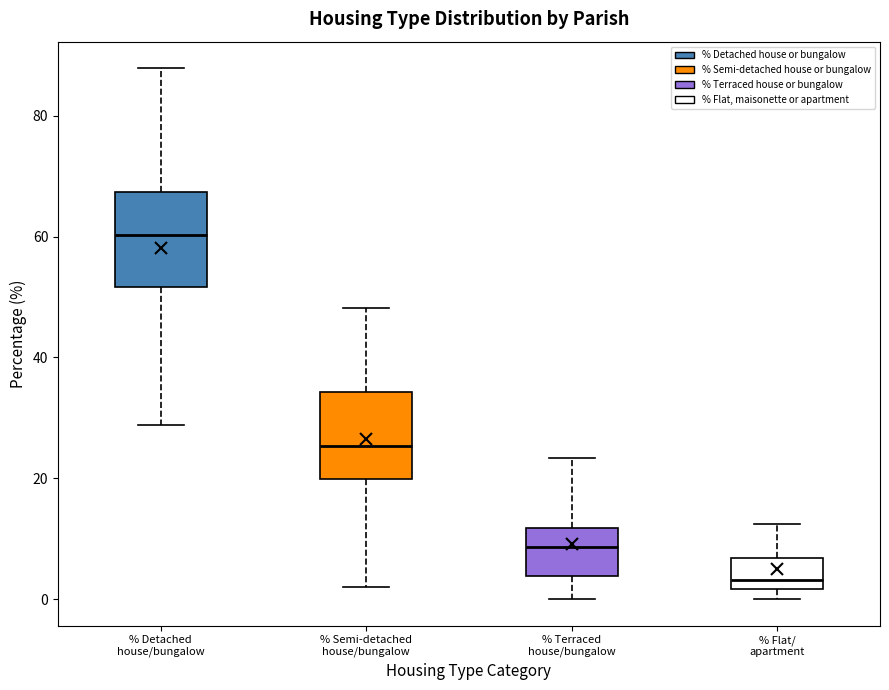

Reading left to right, read every box against the y-axis: the position of its median line, the range the box covers, and the ends of its whiskers. The values are not printed on the chart, so give them approximately, as read against the axis.

% Detached house/bungalow: median 60, box 52 to 68, whiskers 28 to 88
% Semi-detached house/bungalow: median 26, box 20 to 34, whiskers 2 to 48
% Terraced house/bungalow: median 8, box 4 to 12, whiskers 0 to 24
% Flat/ apartment: median 4, box 2 to 6, whiskers 0 to 12